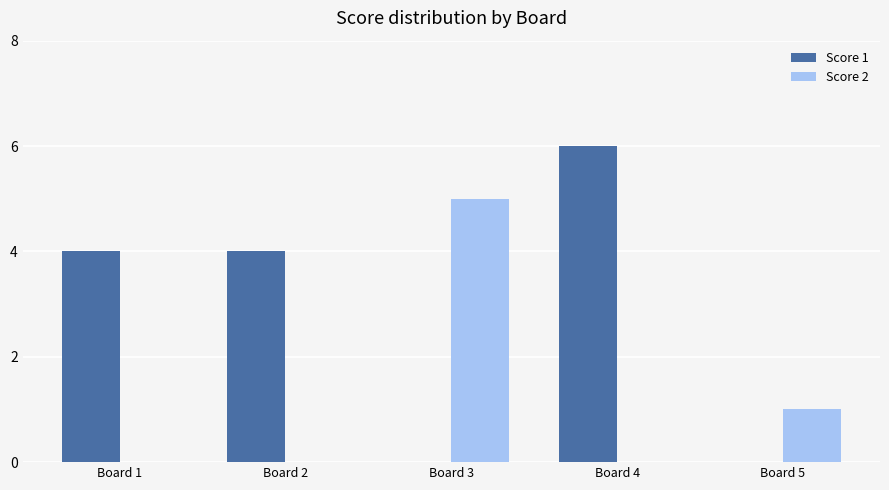

Between Board 1 and Board 4, which series saw the biggest shift?

Score 1